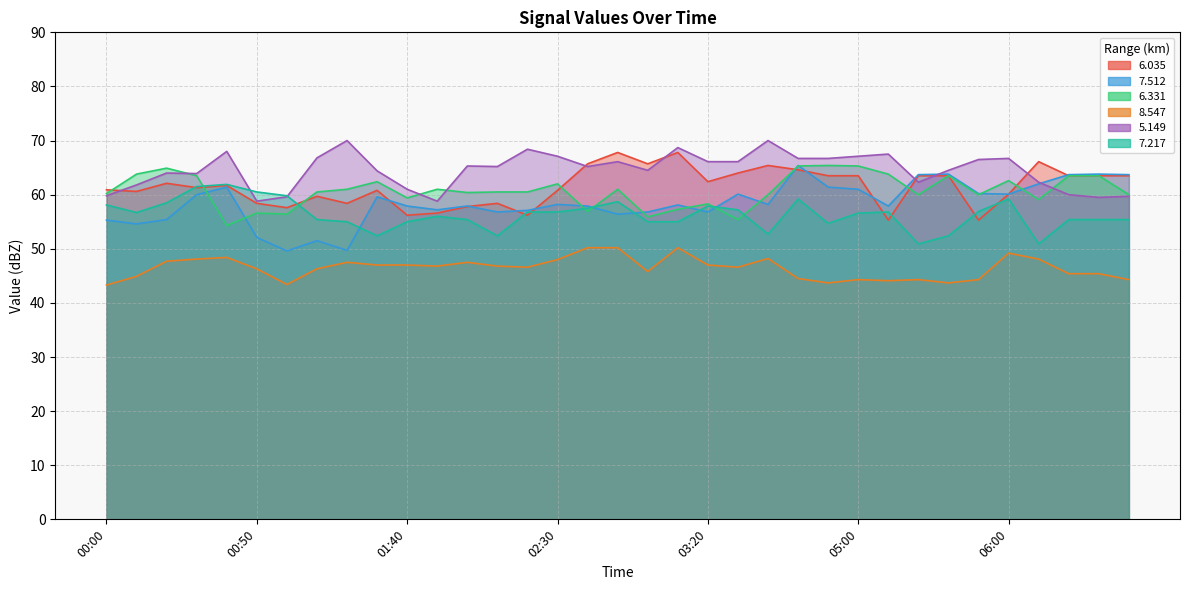

How many values in the 7.512 series are below 58?

17